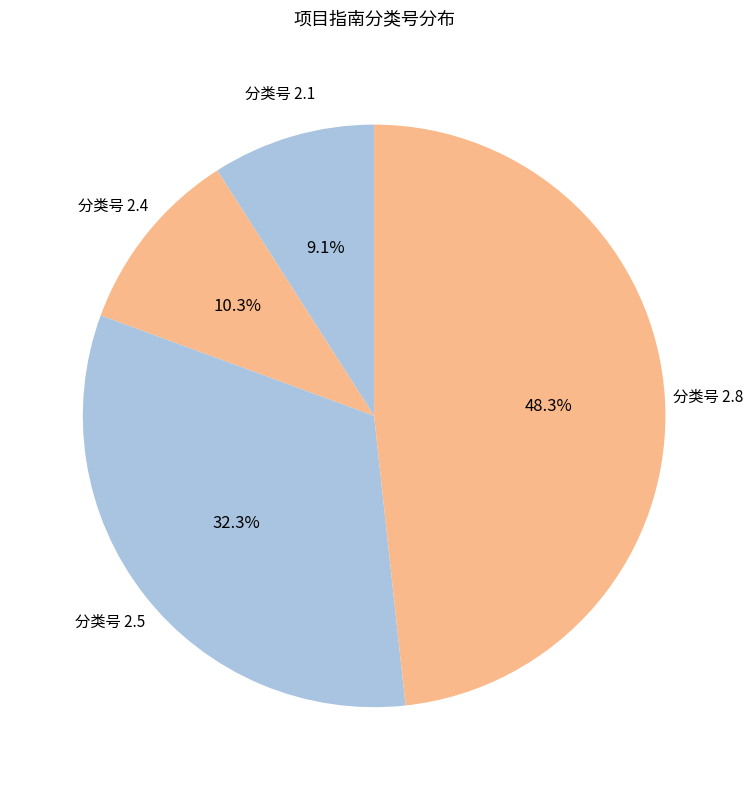

To the nearest percent, what is the average slice percentage?

25%